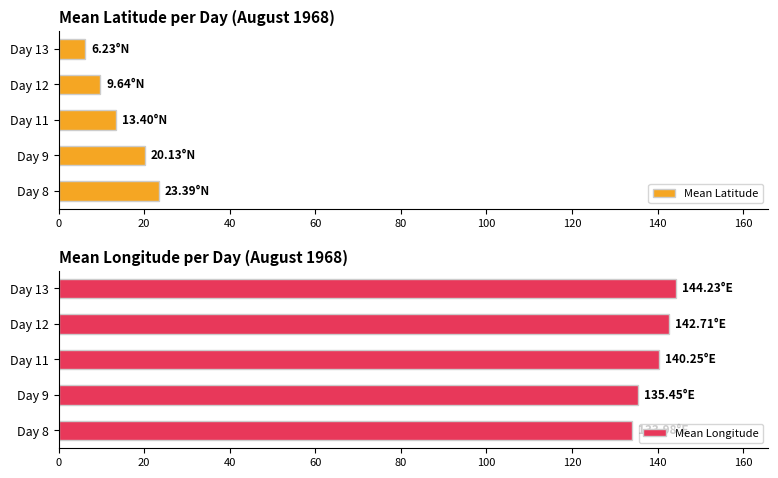

What is the value of the Mean Latitude bar at the 1st from the left?

23.4